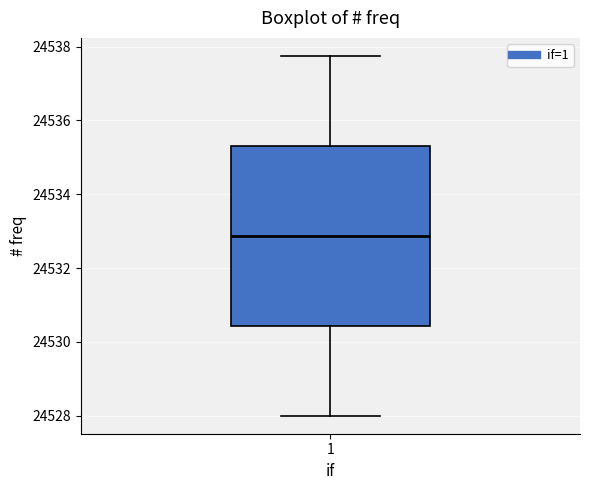

Where does the median line of the box at x = 1 sit on the y-axis? The values are not printed on the chart, so give them approximately, as read against the axis.

24532.8